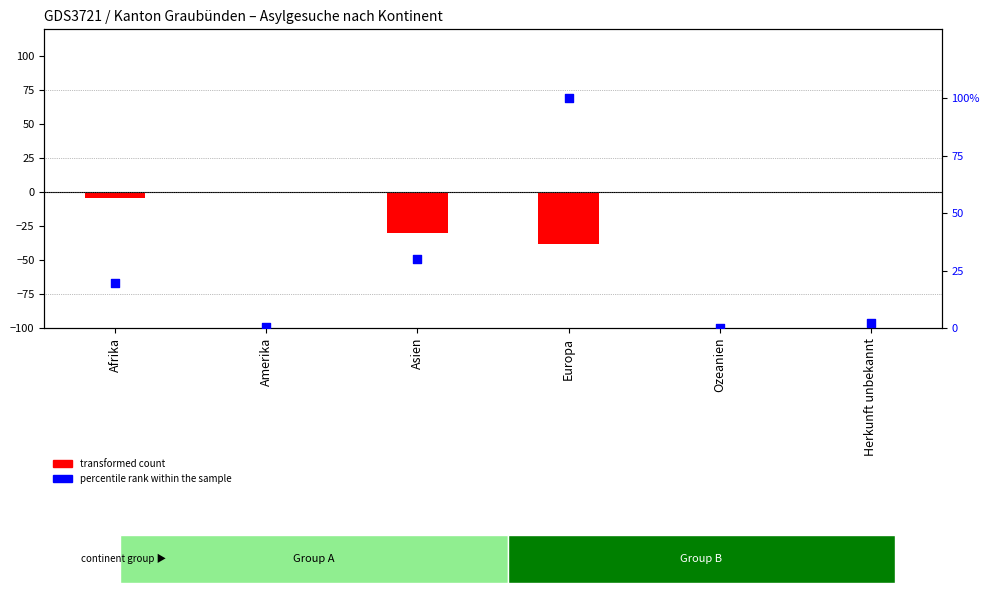

What is the total value across all series at Herkunft unbekannt?

2.2